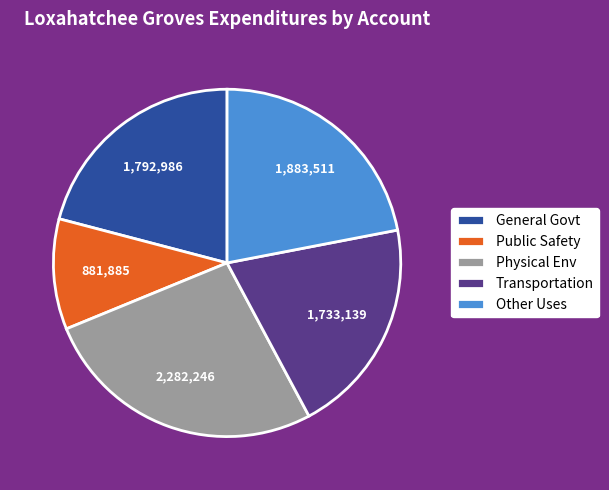

Is the sum of Transportation and Other Uses greater than half?

No